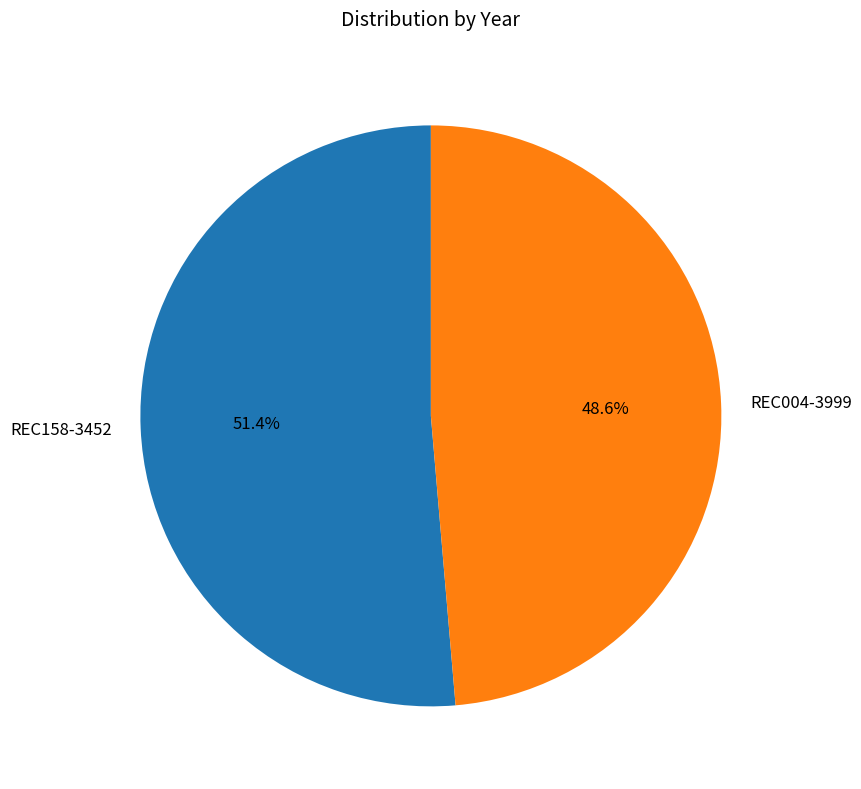

Which category has the biggest portion of the pie?

REC158-3452